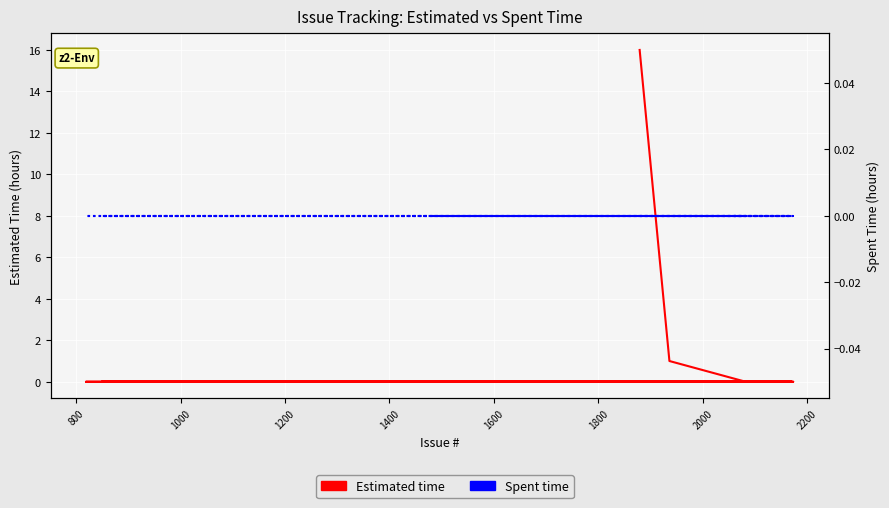

True or false: Spent time has more than 1 interior local peaks.

False